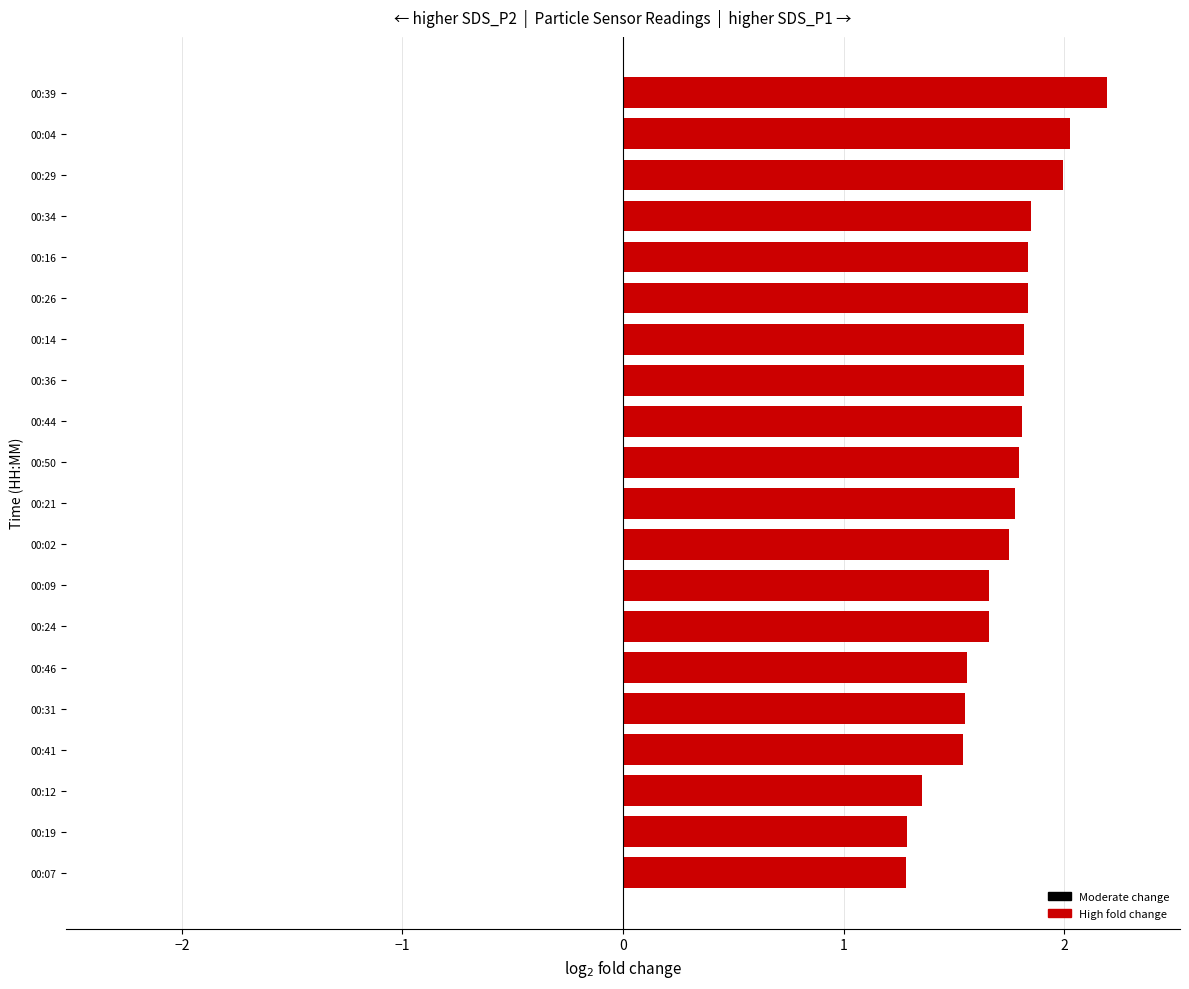

What is the change in value from 00:16 to 00:04?

+0.2